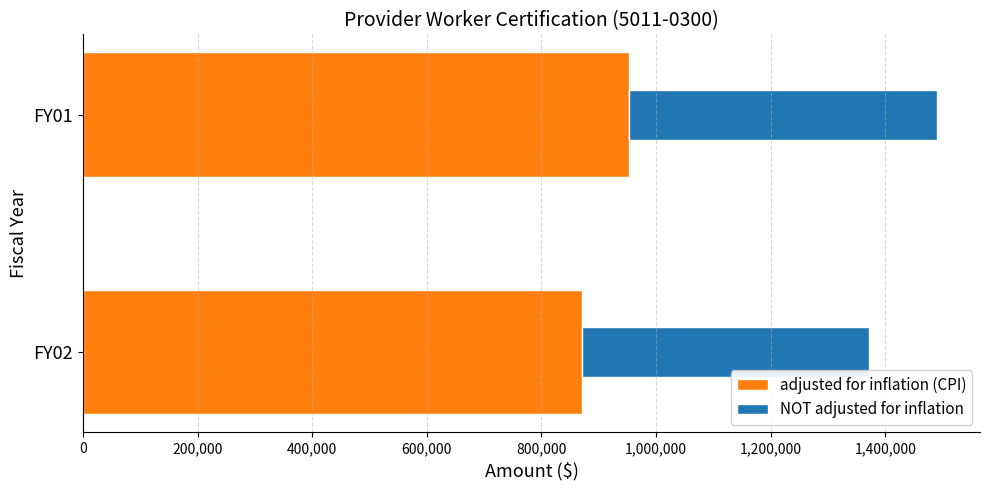

At which category is the sum across all series the highest?

FY01